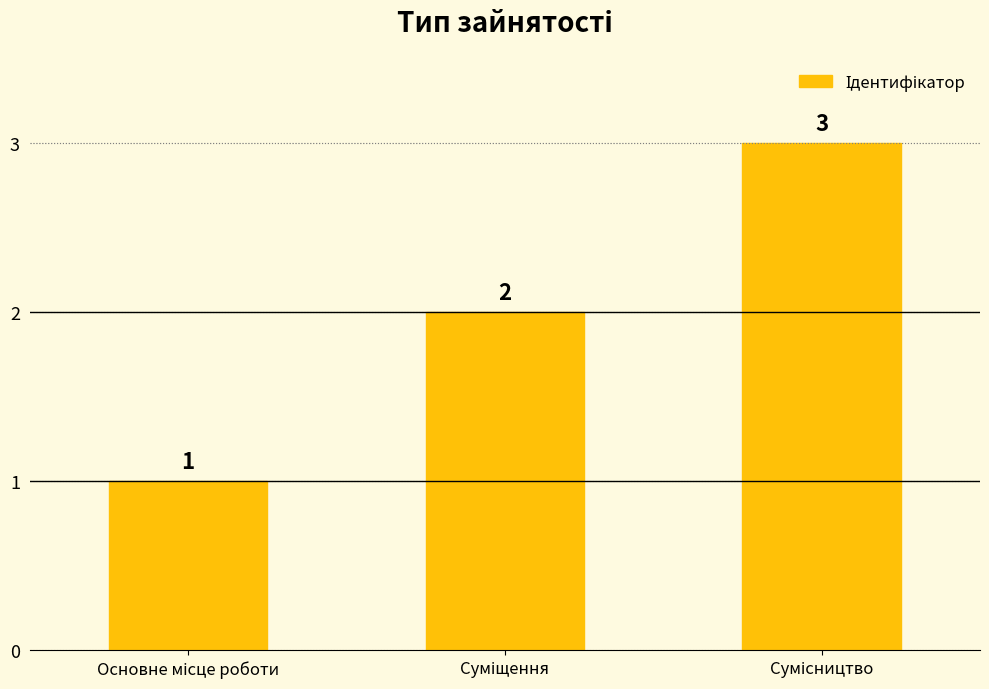

How many values are below 2?

1